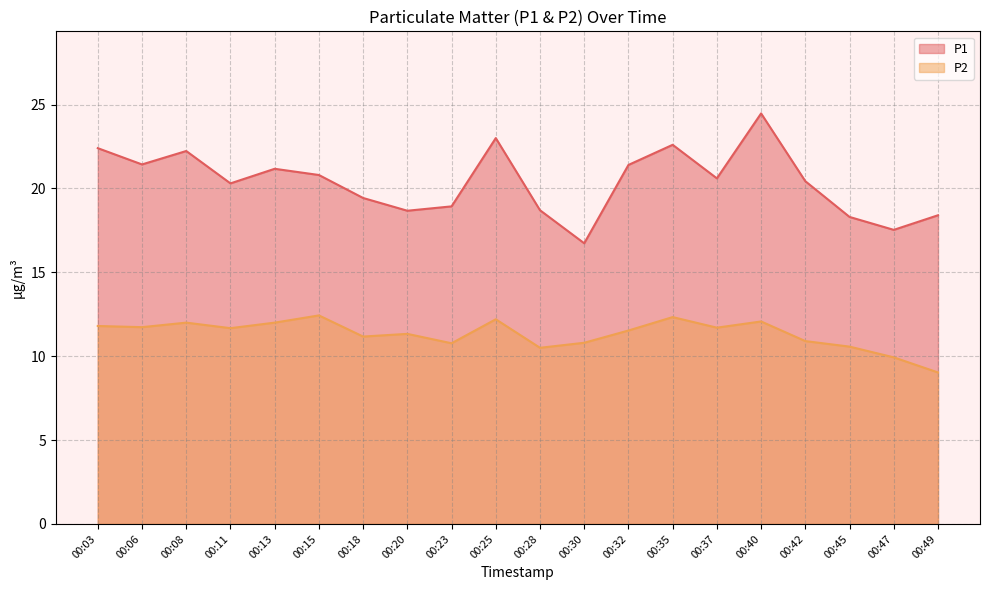

Rank the series by their average value, from highest to lowest.

P1, P2